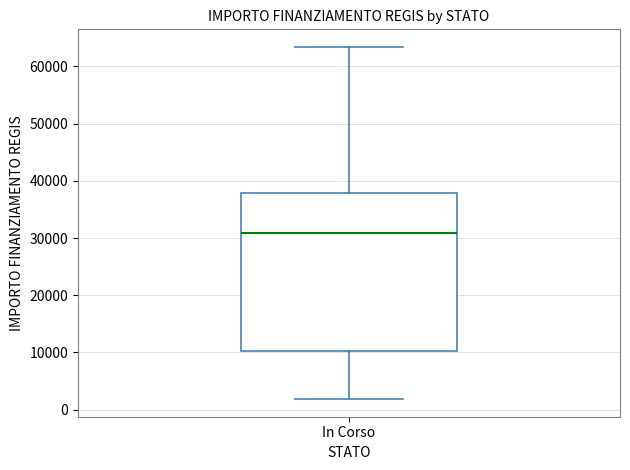

Where does the lower whisker of the box for In Corso end on the y-axis? The values are not printed on the chart, so give them approximately, as read against the axis.

2000